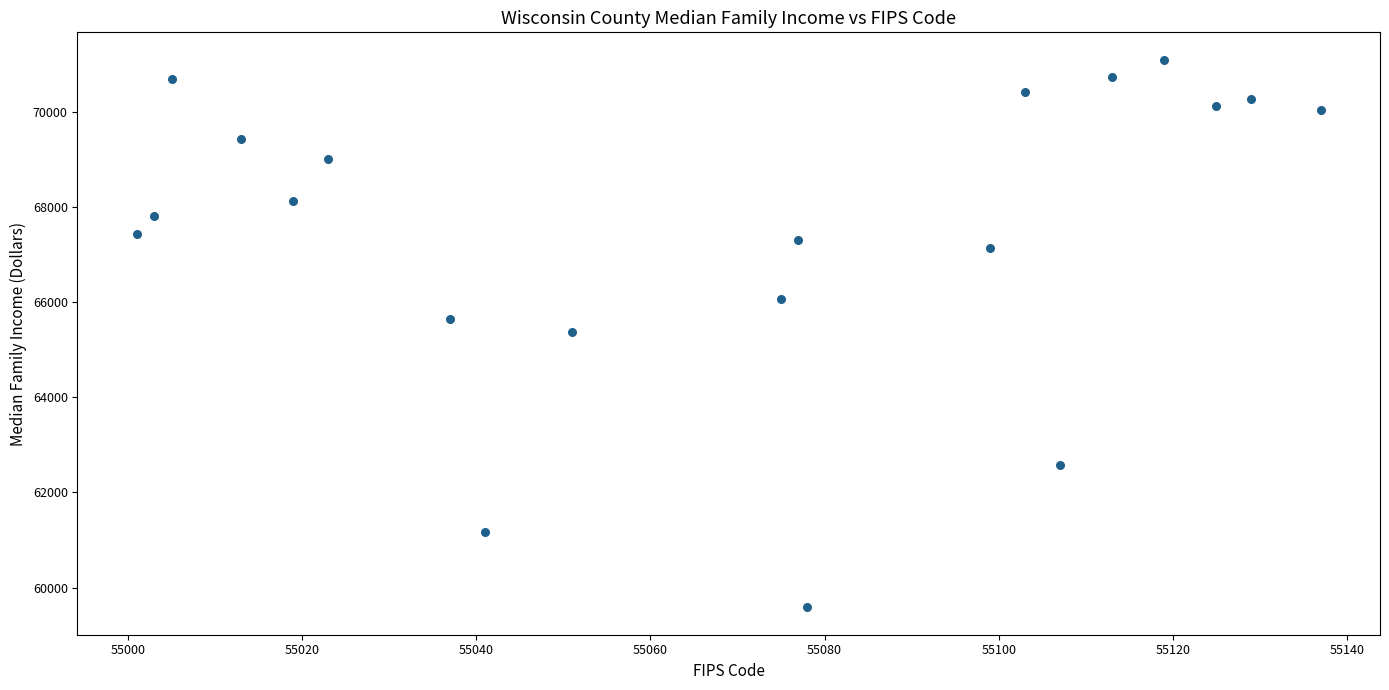

What is the range of Y values (max minus min)?

11511